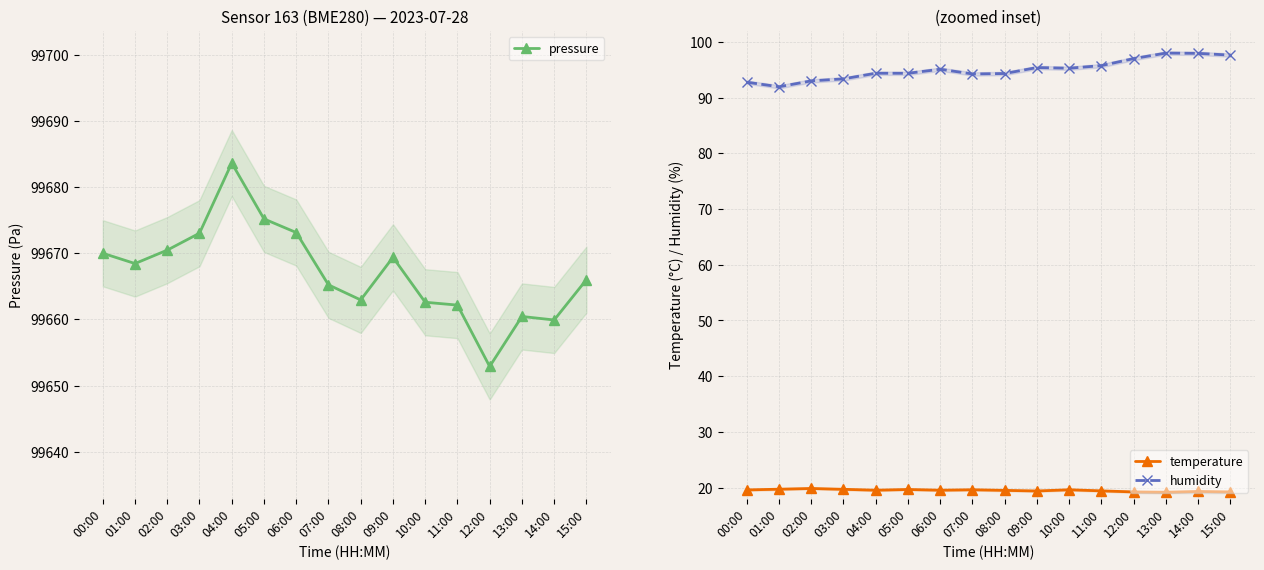

How many series are shown in this chart?

3